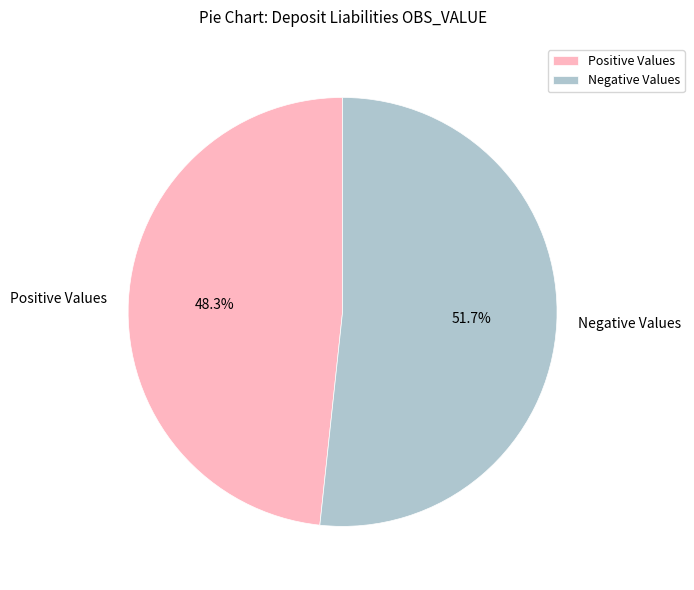

How many segments does this pie chart have?

2